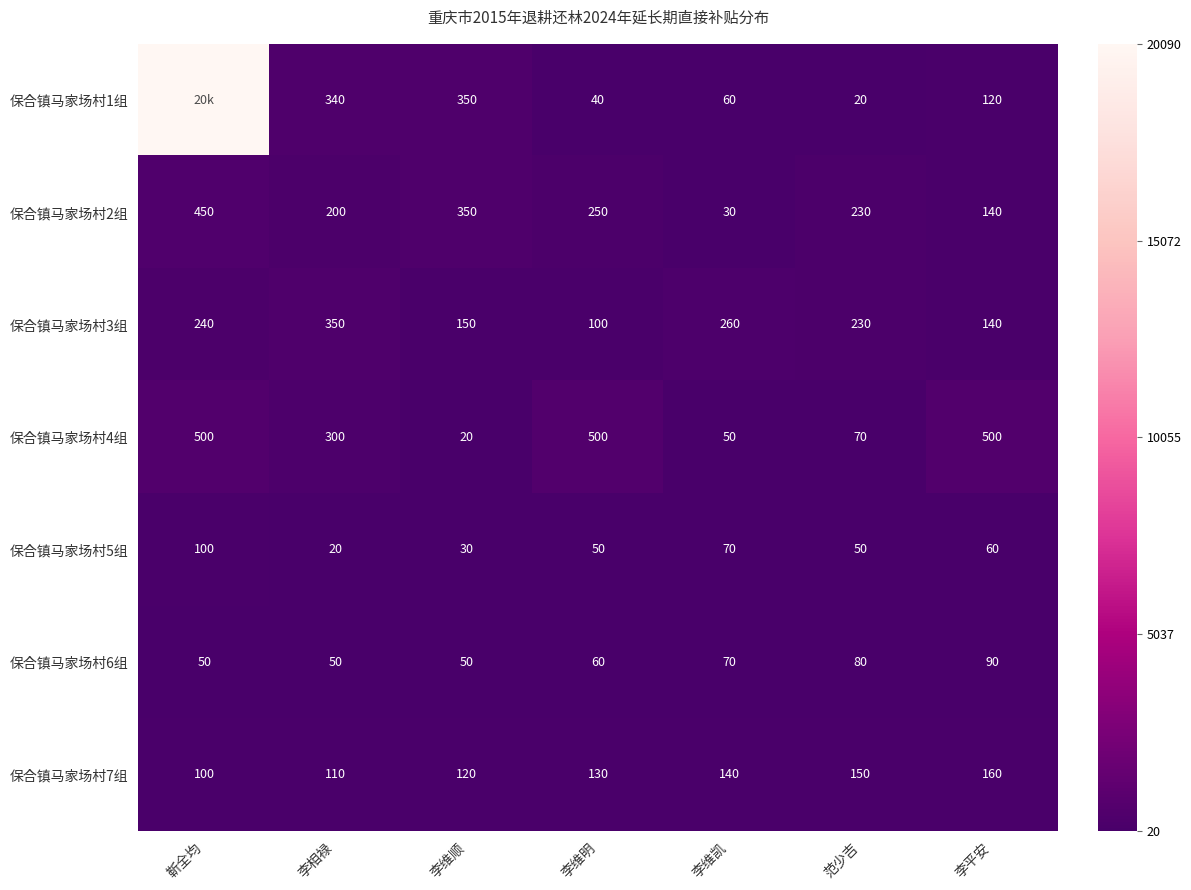

Rank the categories by 保合镇马家场村2组 value from highest to lowest.

靳全均, 李维顺, 李维明, 范少吉, 李相禄, 李平安, 李维凯